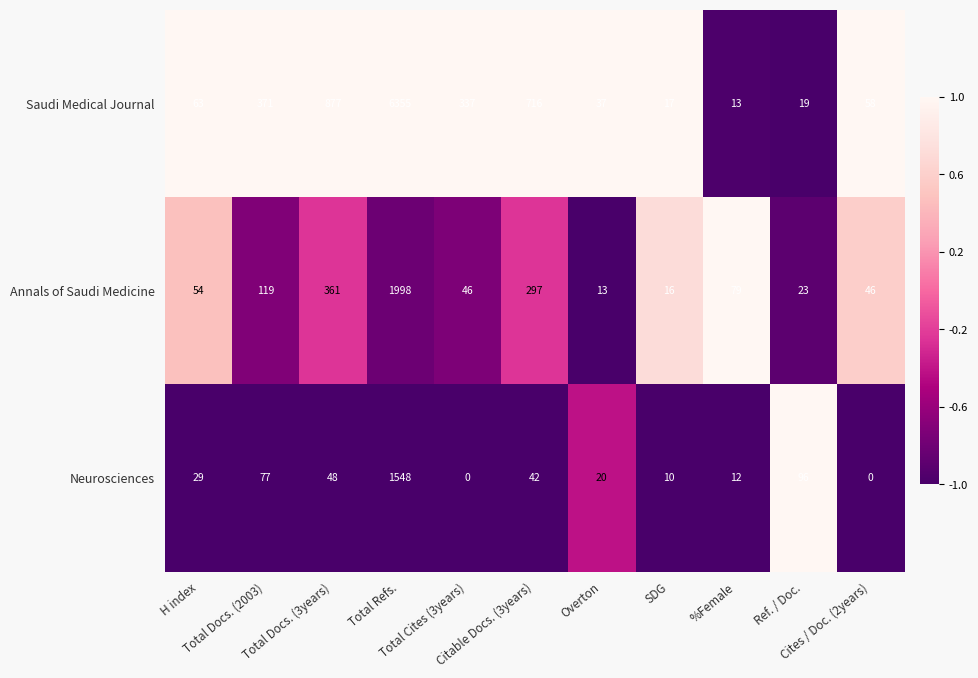

What is the sum of all Annals of Saudi Medicine values?

3052